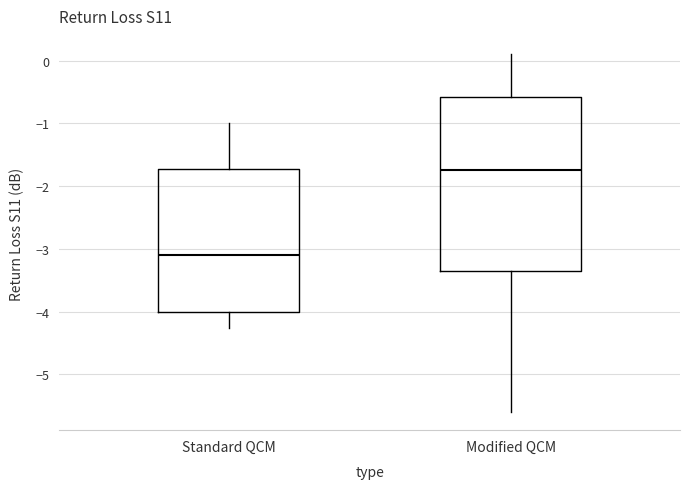

Which box's median line is the highest?

Modified QCM